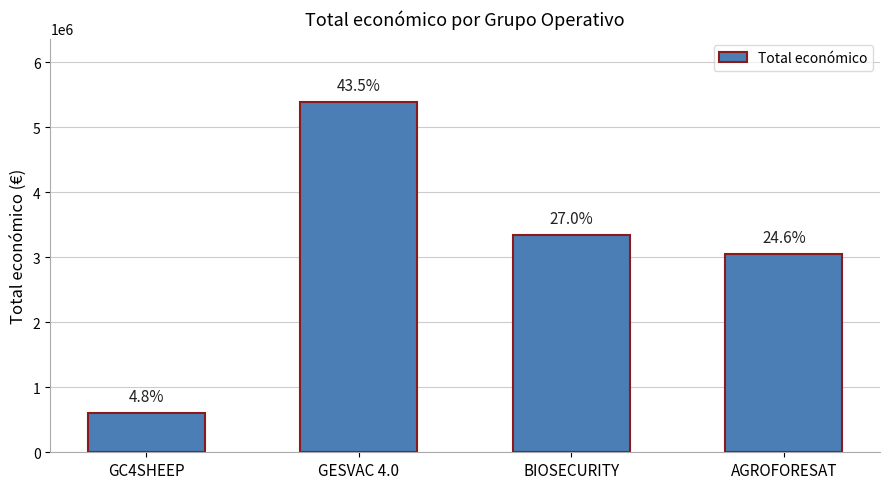

How many bars are there in total?

4